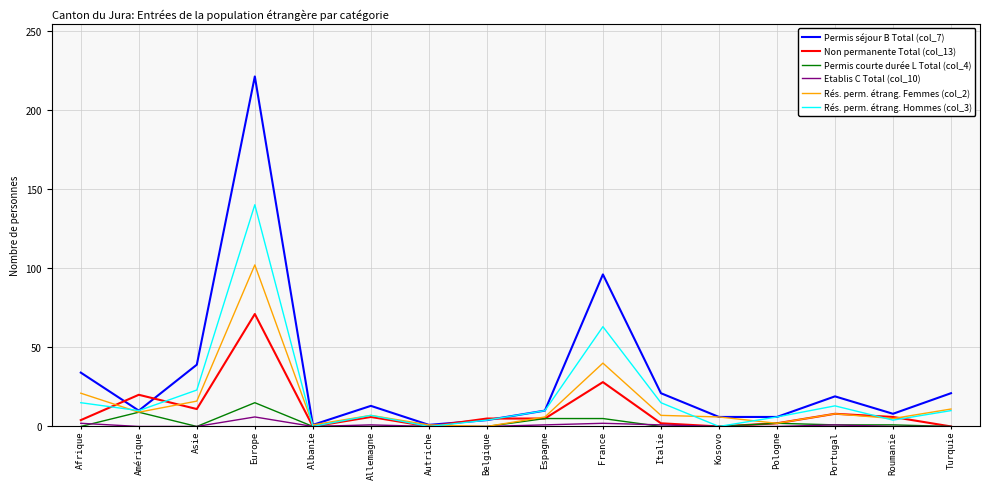

Which series changed the most between Autriche and Roumanie?

Permis séjour B Total (col_7)